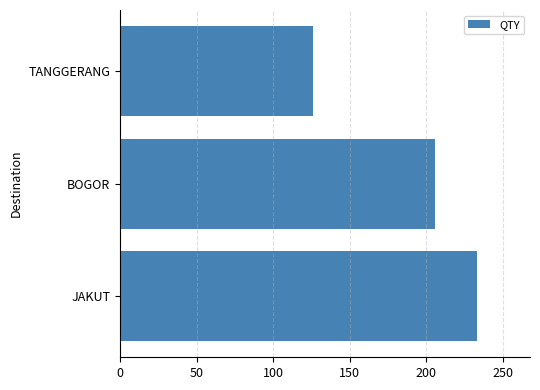

Between BOGOR and TANGGERANG, which is larger?

BOGOR